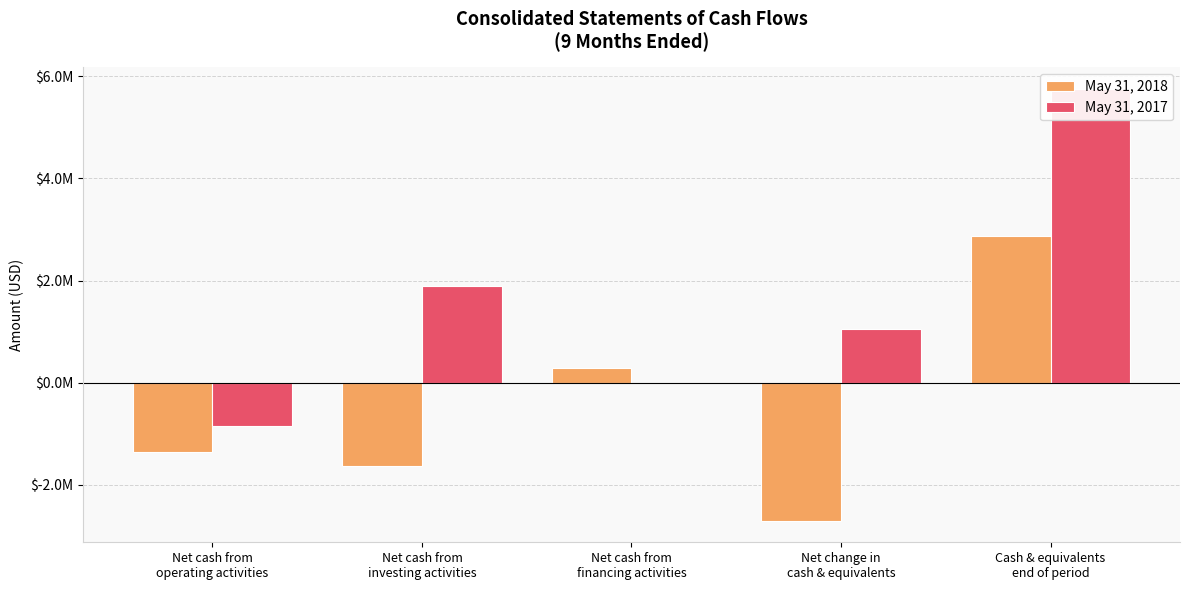

What are all the series names shown in the legend?

May 31, 2018, May 31, 2017